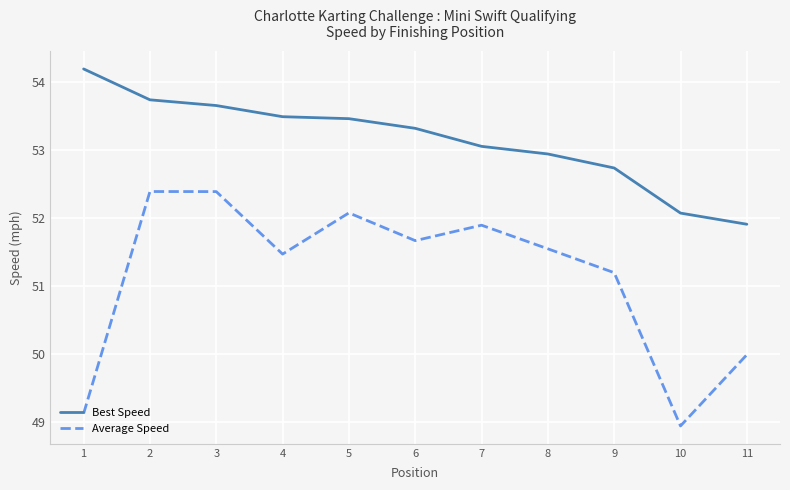

True or false: Best Speed and Average Speed cross at least once.

False